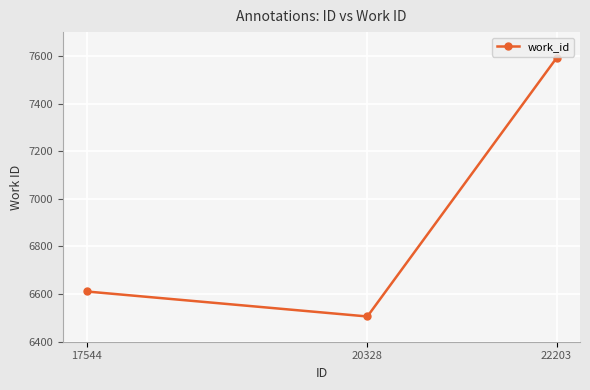

The chart shows a value of 6611 at 17544. True or false?

True